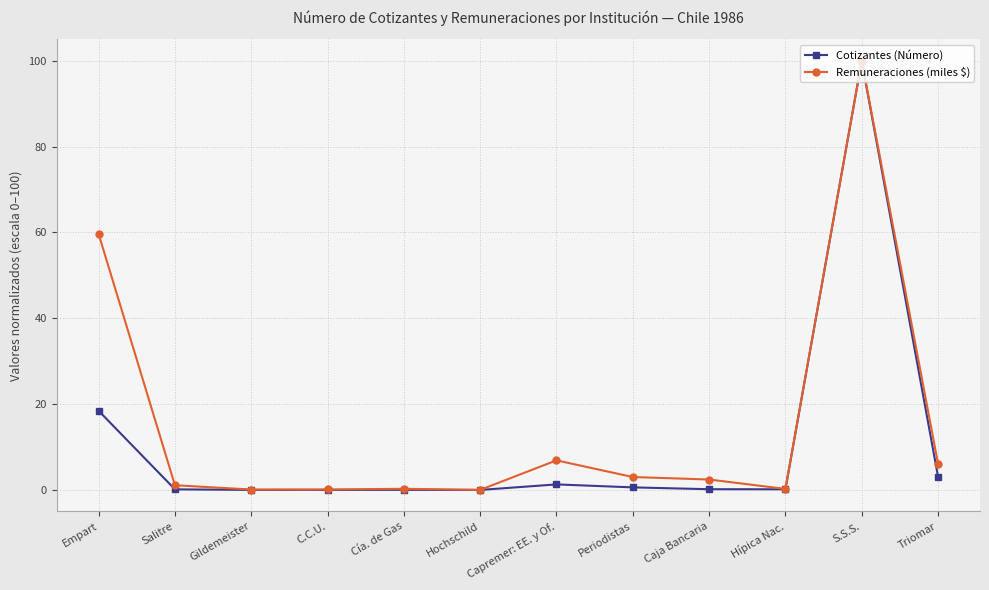

What is the approximate value of Cotizantes (Número) at Caja Bancaria?

0.2